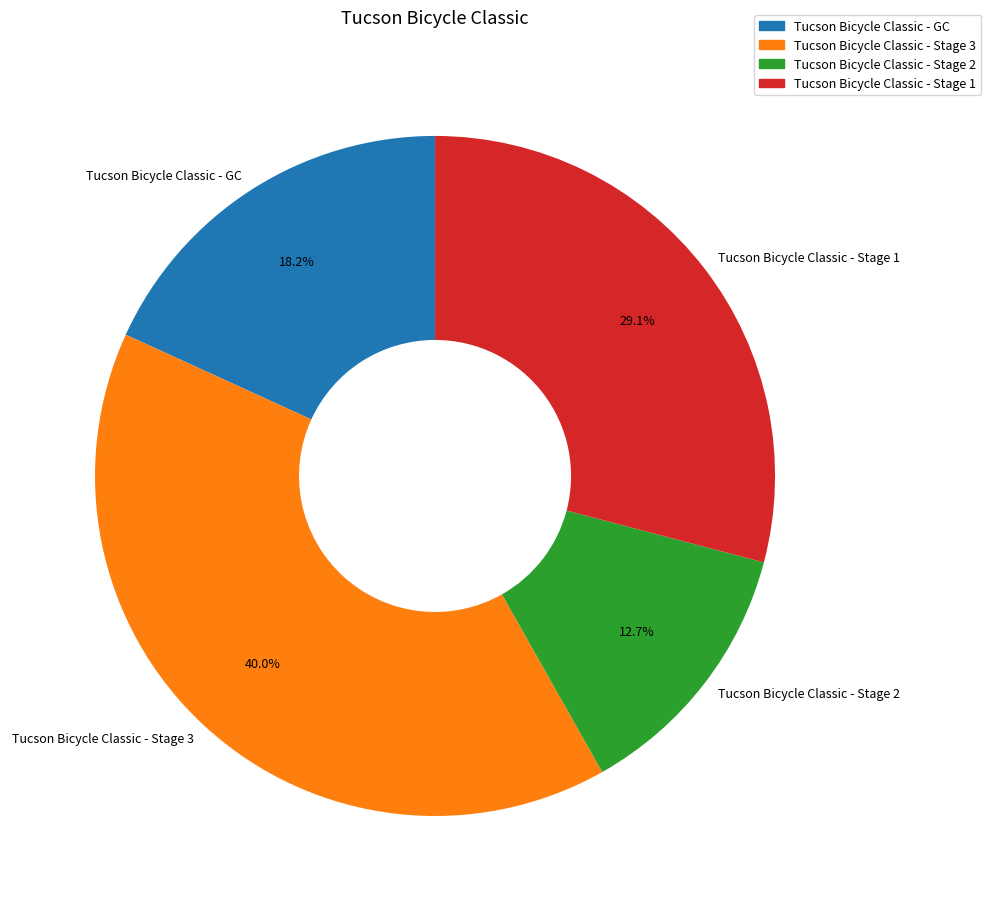

Is the sum of Tucson Bicycle Classic - Stage 1 and Tucson Bicycle Classic - Stage 2 greater than half?

No